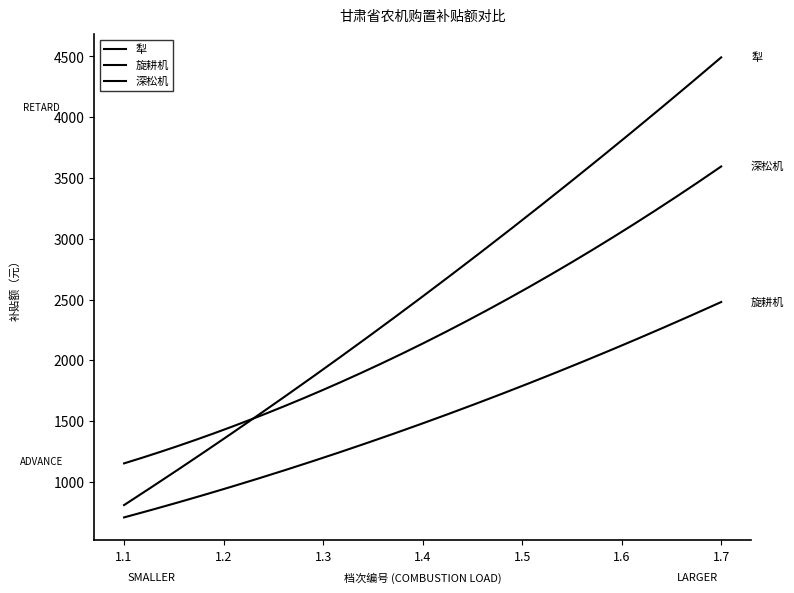

What is the average value of the 犁 series?

2581